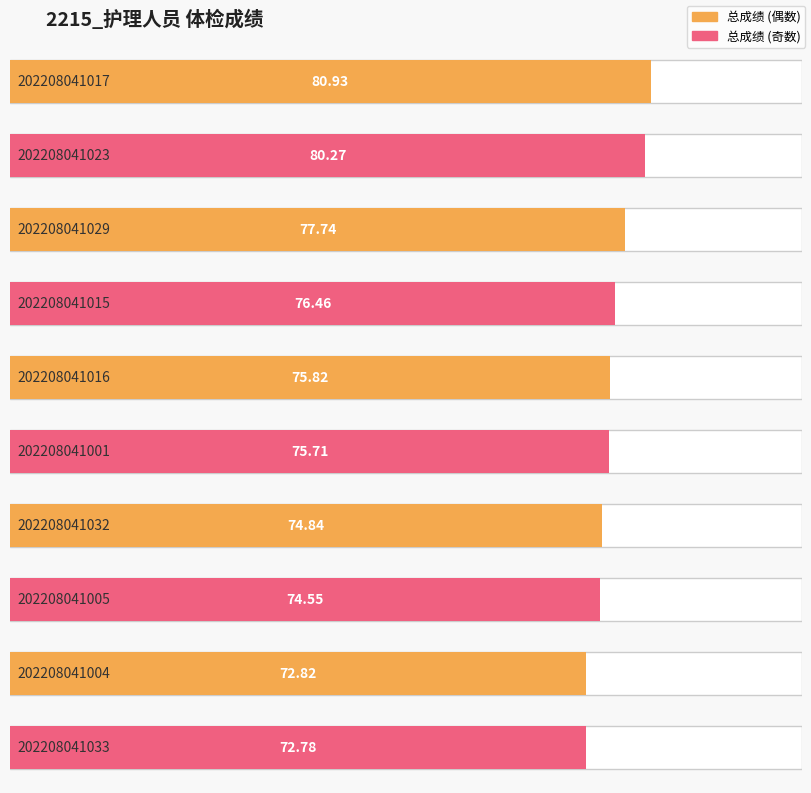

Is it true that the value at 202208041015 is 76.5?

True